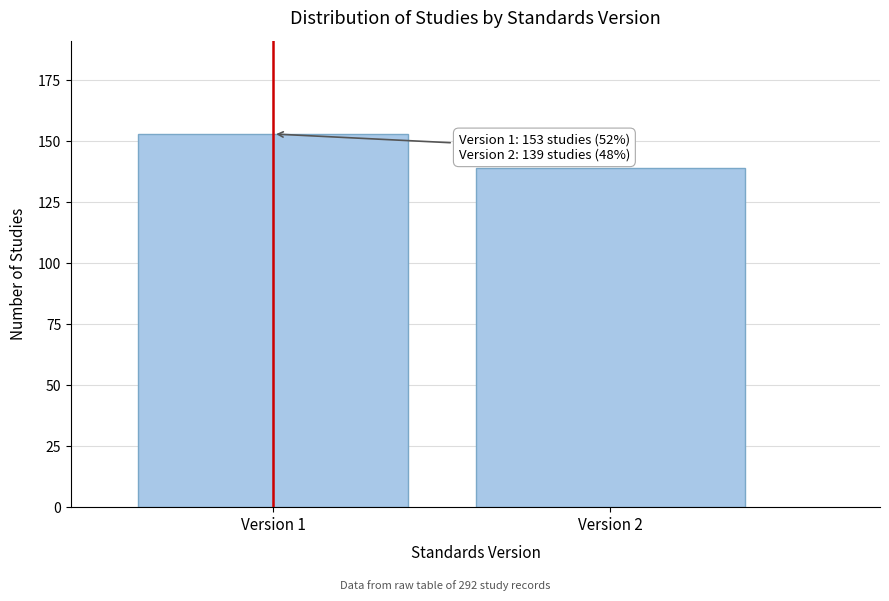

Reading left to right, list all the values displayed in this chart.

Version 1=153	Version 2=139